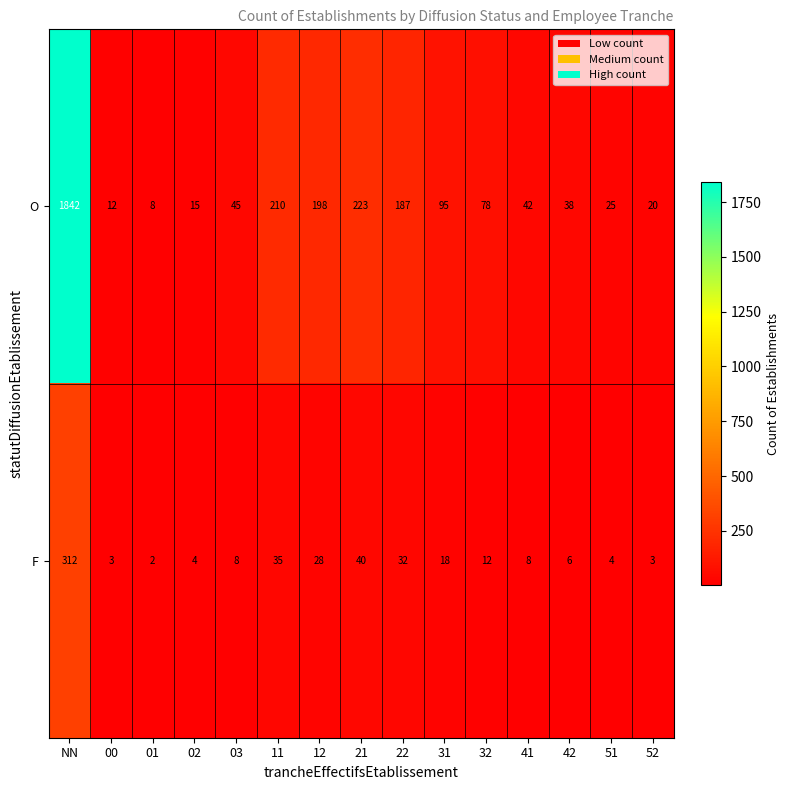

What is the sum of the F values at 42 and 02?

10